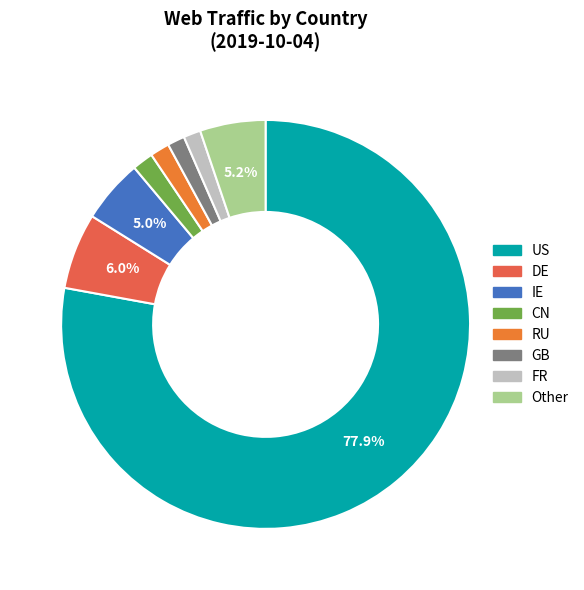

To the nearest percent, what is the difference between the RU and US slice percentages?

76%